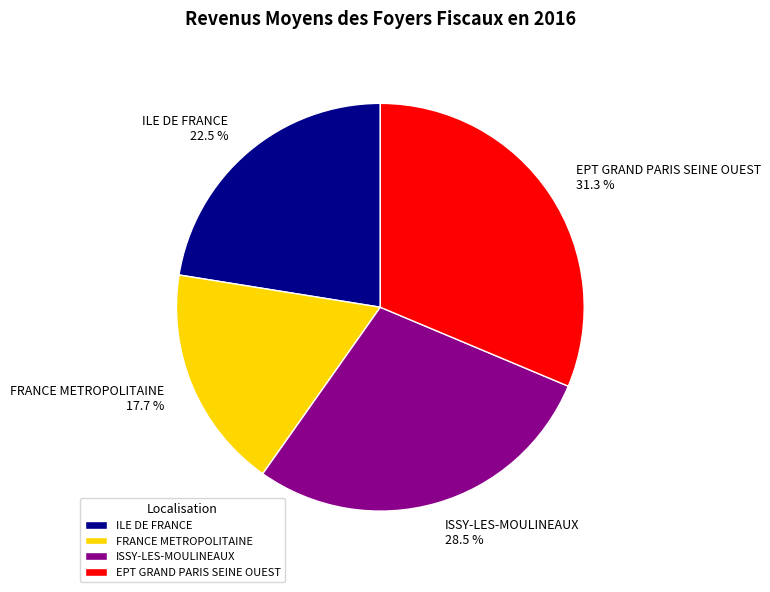

Does FRANCE METROPOLITAINE account for over 50% of the chart?

No